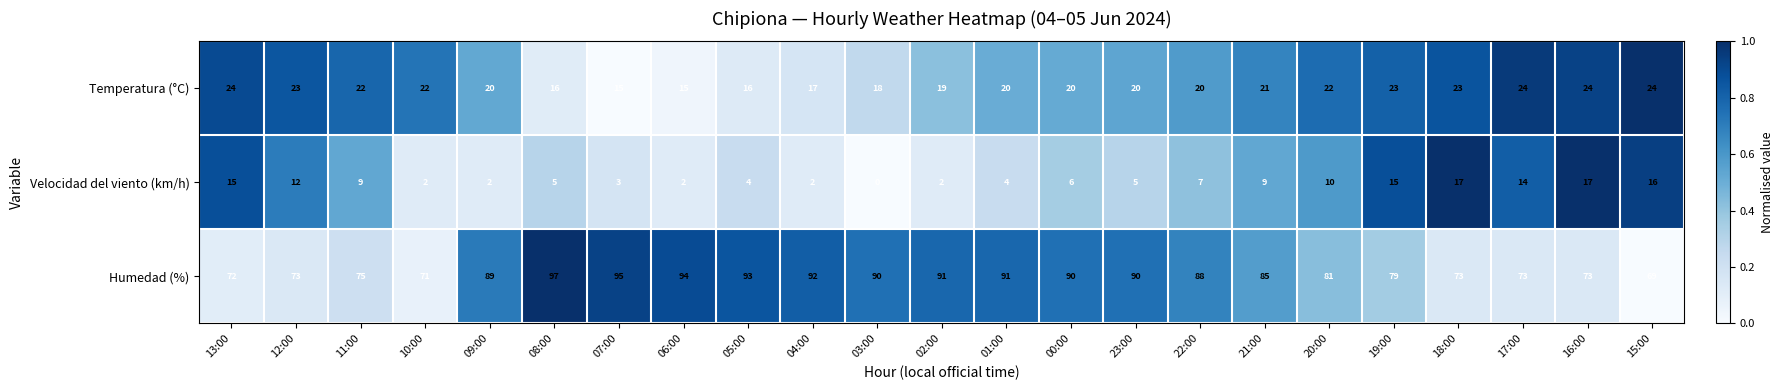

What is the sum of the Humedad (%) values at 09:00 and 23:00?

179